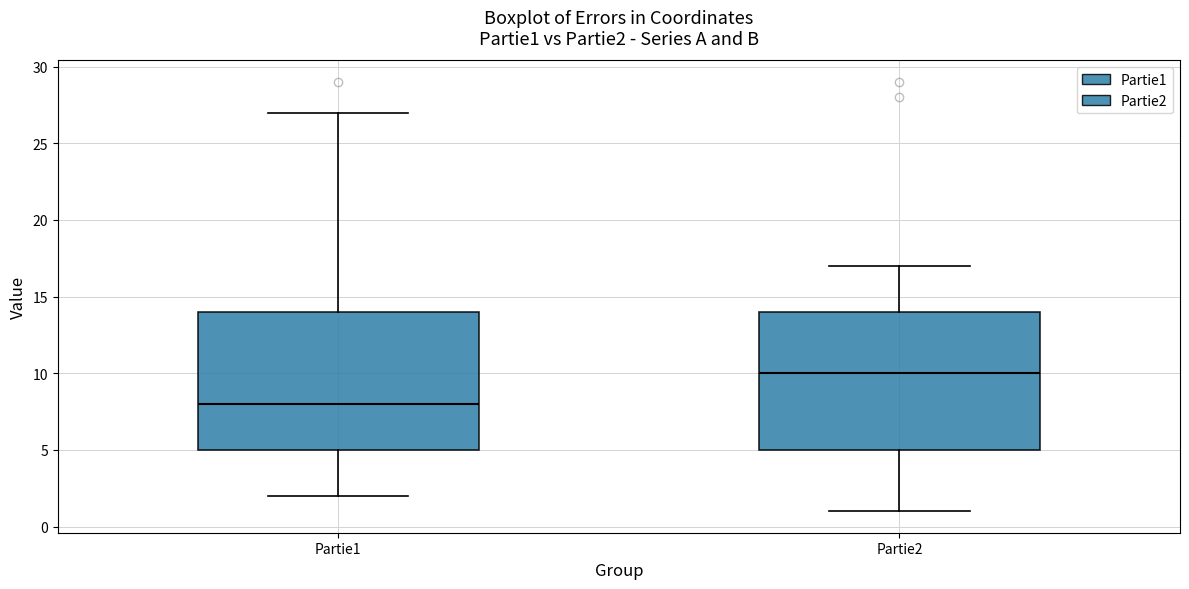

Where does the upper whisker of the box for Partie1 end on the y-axis? The values are not printed on the chart, so give them approximately, as read against the axis.

27